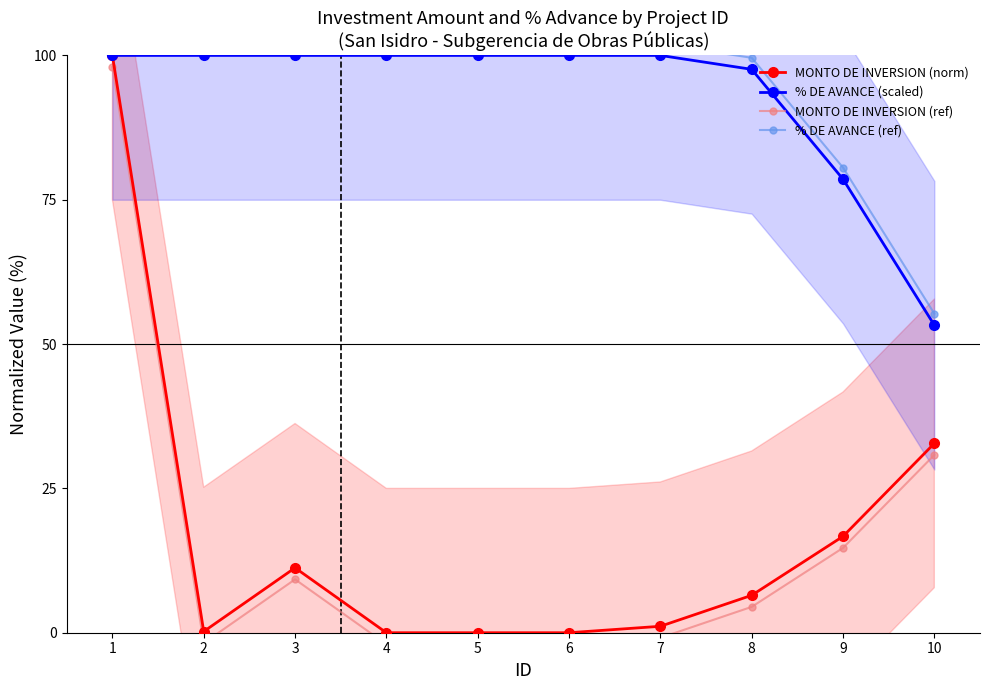

How many series are shown in this chart?

4